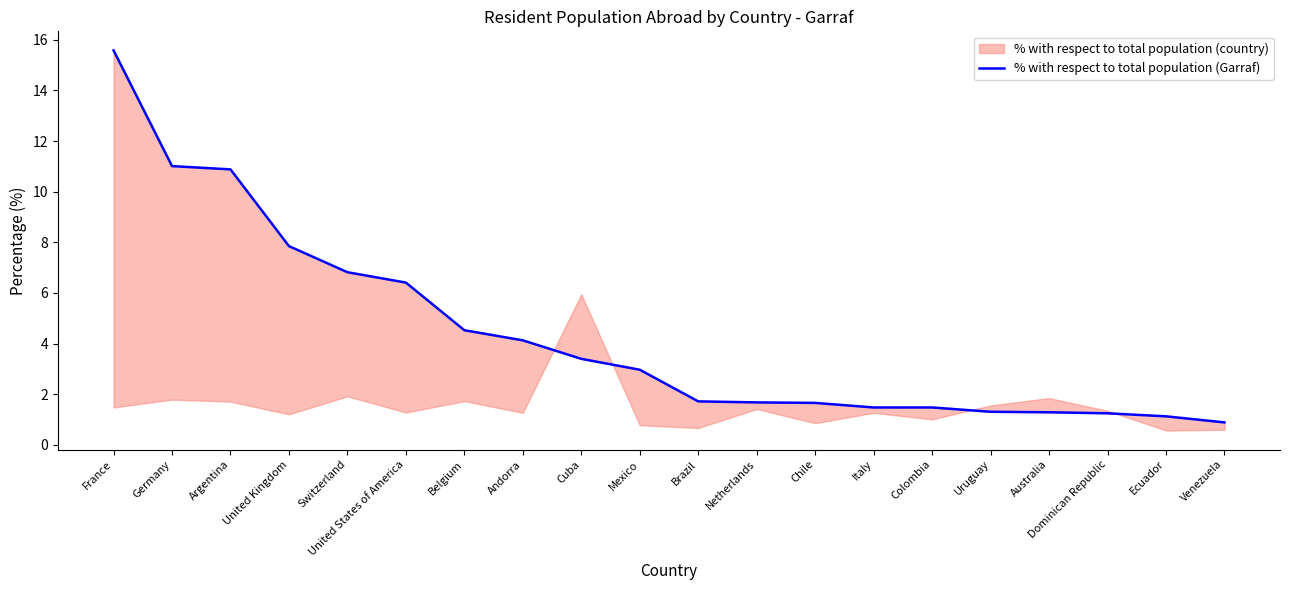

What is the difference between the values at Colombia and Brazil?

0.2